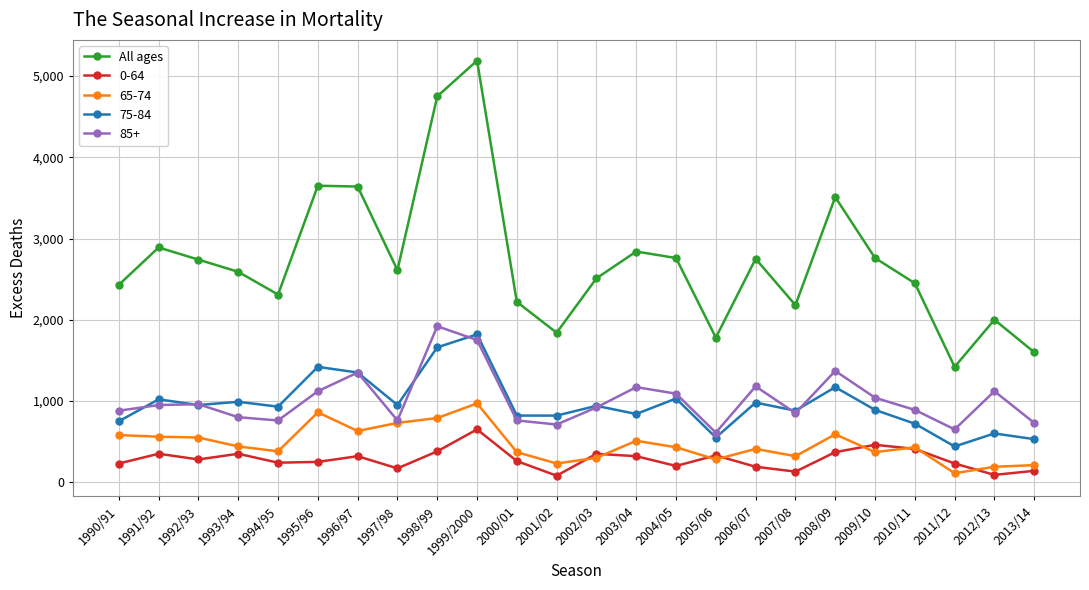

How many lines are shown in the chart?

5